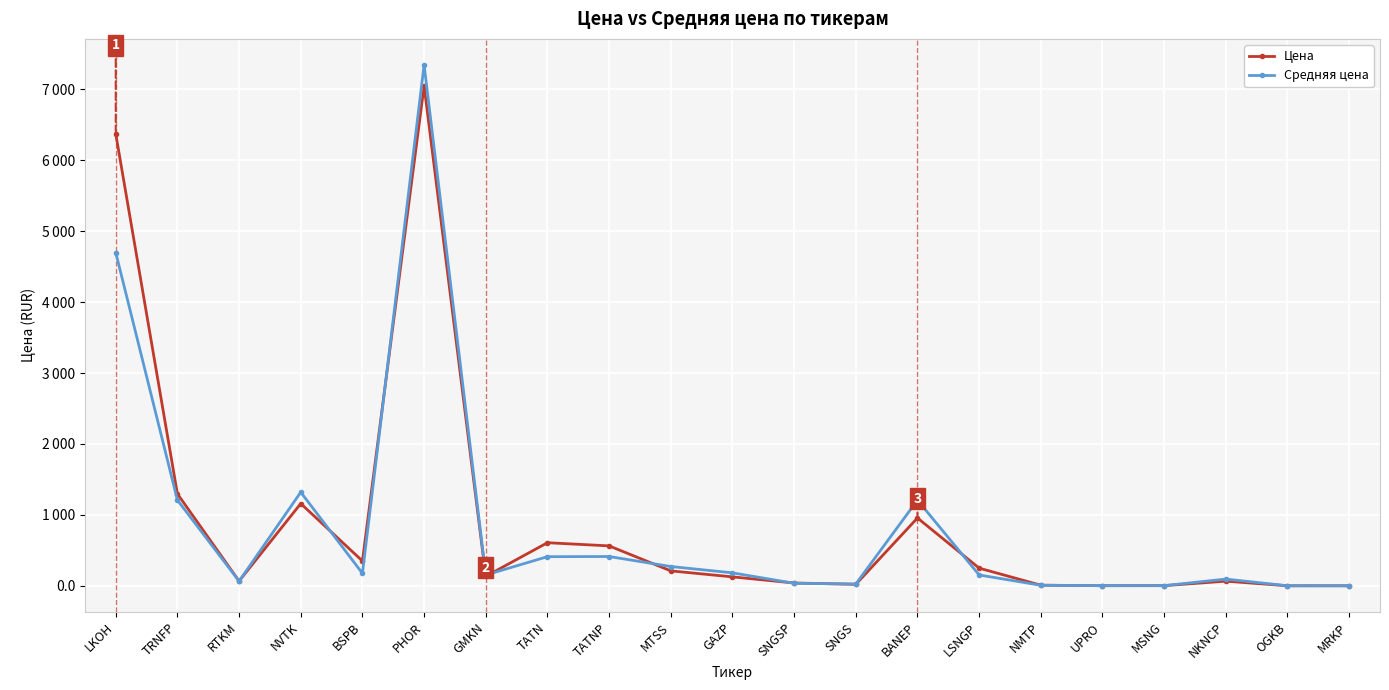

List the series in order of their peak value, highest first.

Средняя цена, Цена